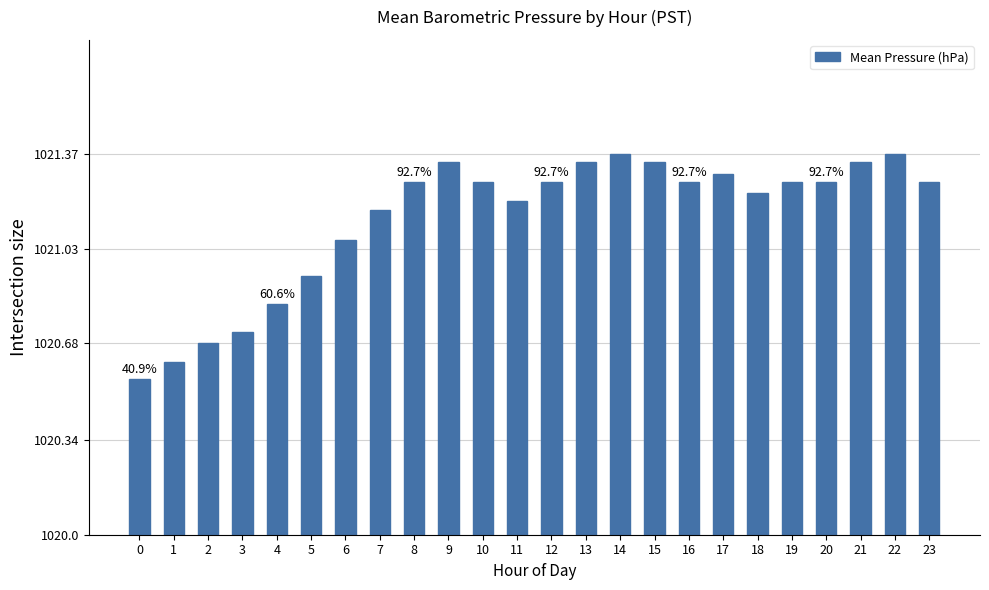

What is the sum of the values at 20 and 10?

2.5